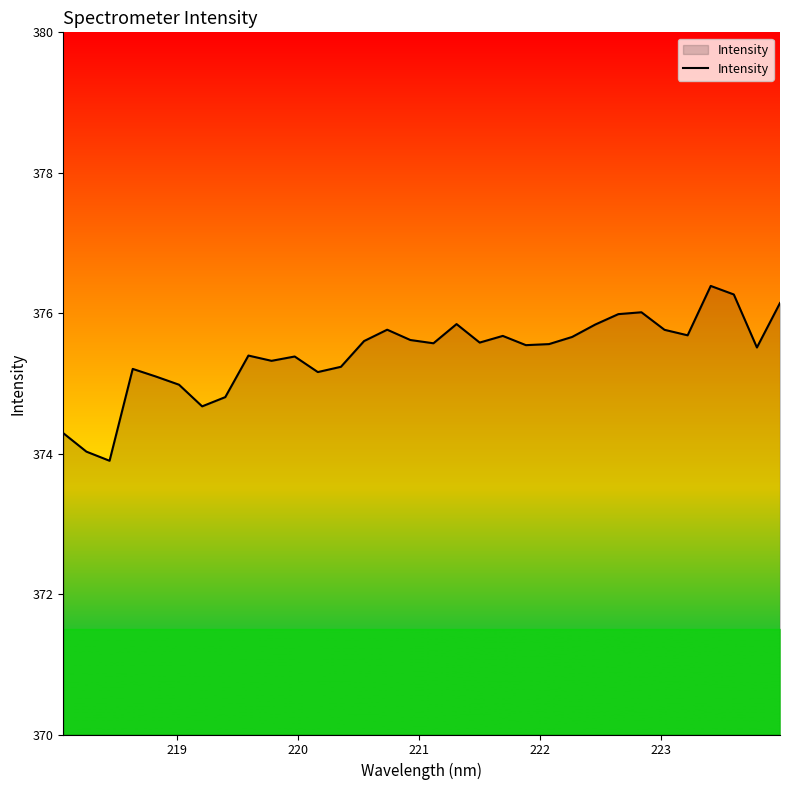

What is the maximum value shown in the chart?

376.4